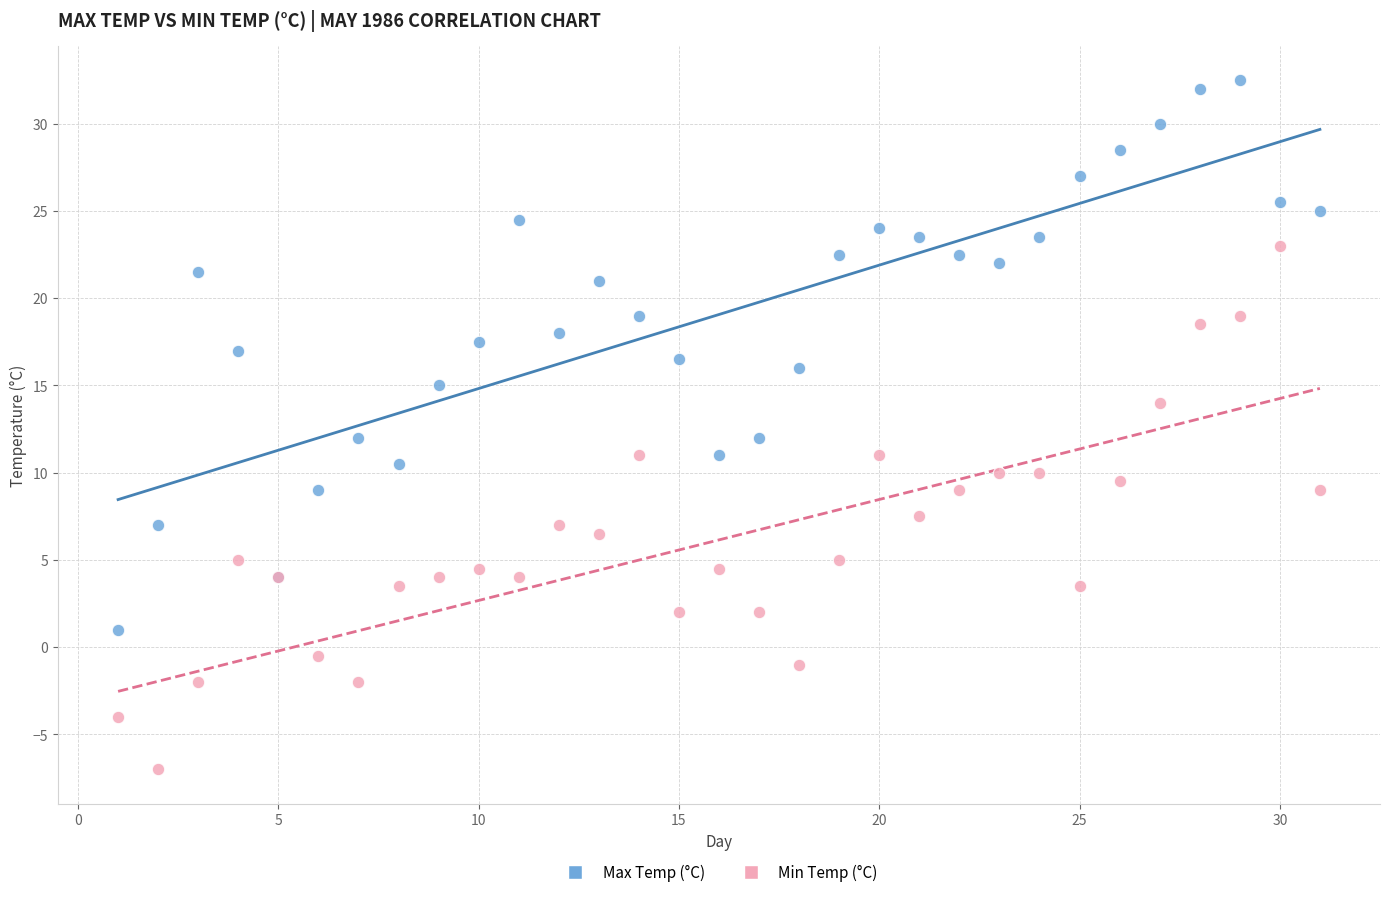

In the Min Temp (°C) series, what Y value is closest to 8?

7.5